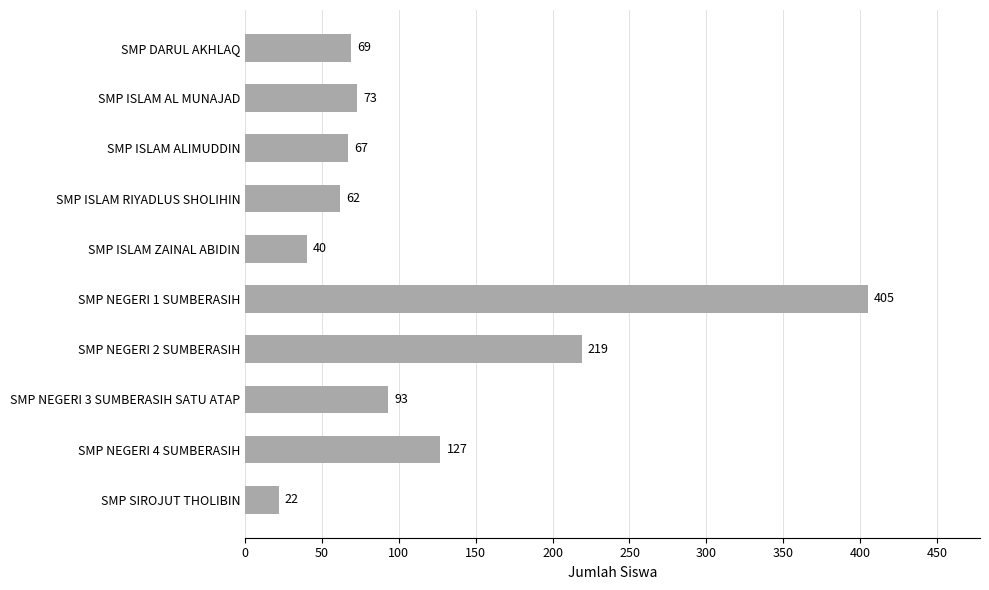

The chart shows a value of 73 at SMP ISLAM AL MUNAJAD. True or false?

True